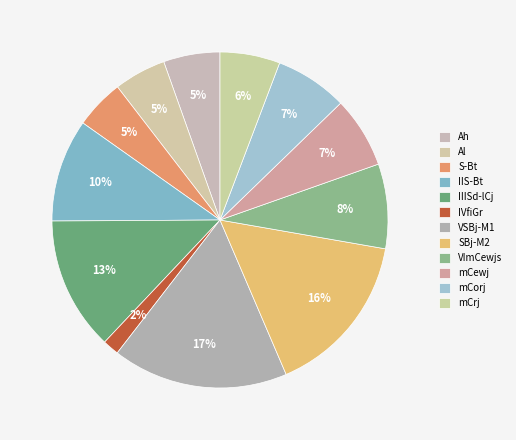

Count the number of slices in the pie.

12